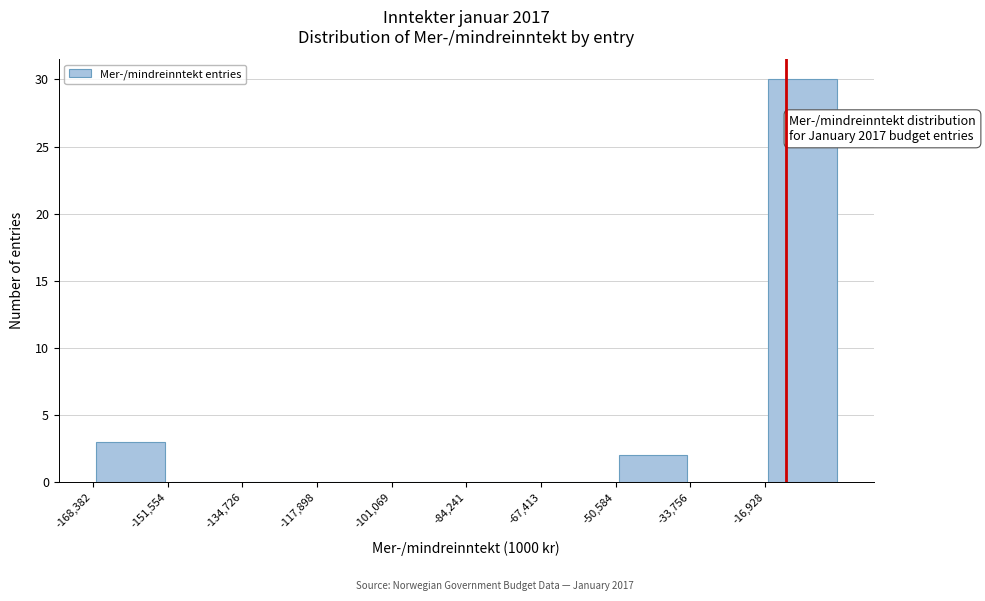

Over which range of the x-axis is the bar tallest?

-16000 to 0